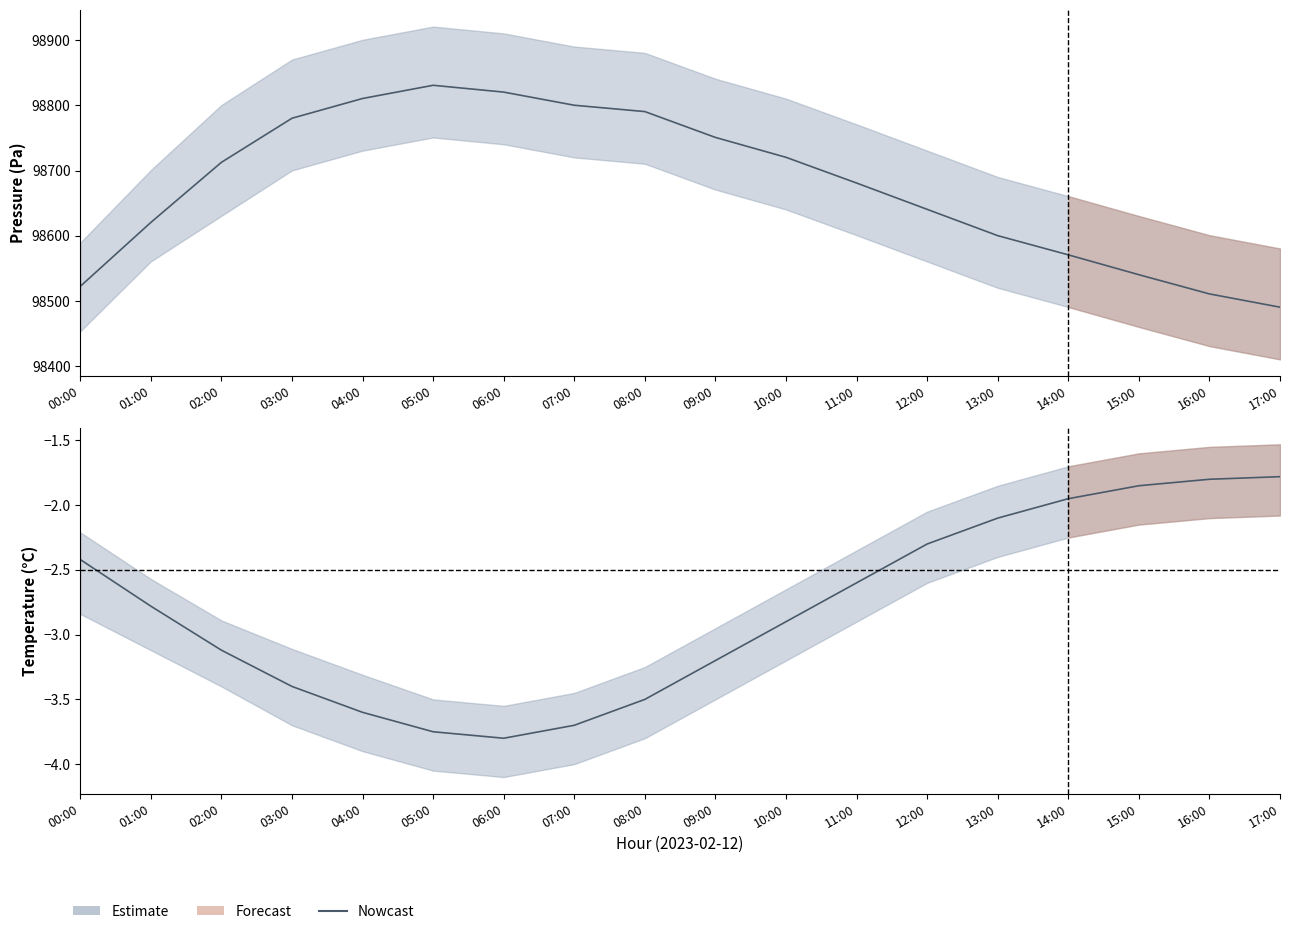

What is the value of the 13th point from the left?

-2.3